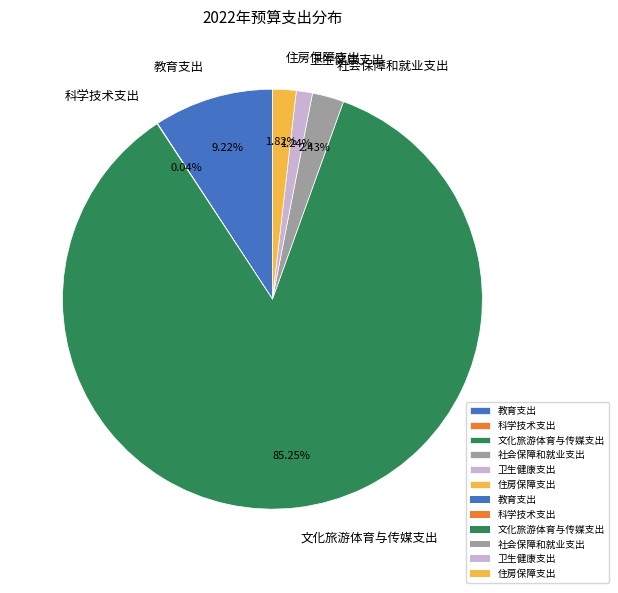

Do 教育支出 and 文化旅游体育与传媒支出 together represent more than half of the pie?

Yes